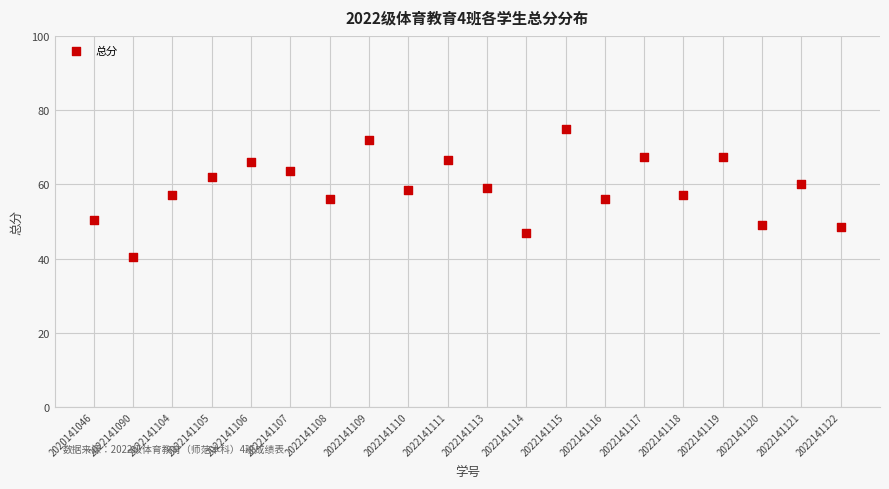

What is the range of Y values (max minus min)?

34.5